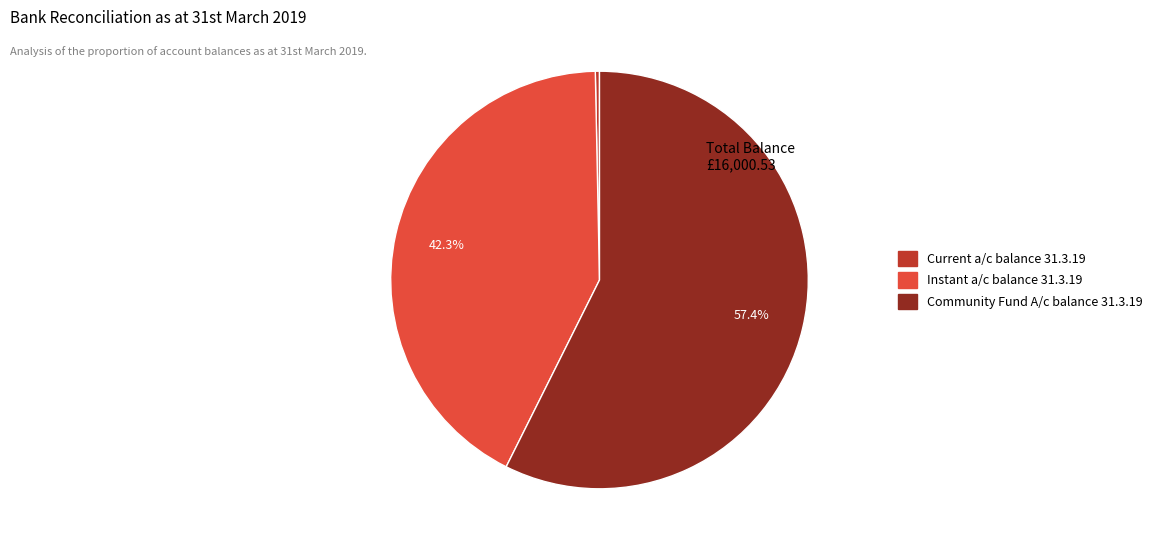

Between Current a/c balance 31.3.19 and Community Fund A/c balance 31.3.19, which is larger?

Community Fund A/c balance 31.3.19